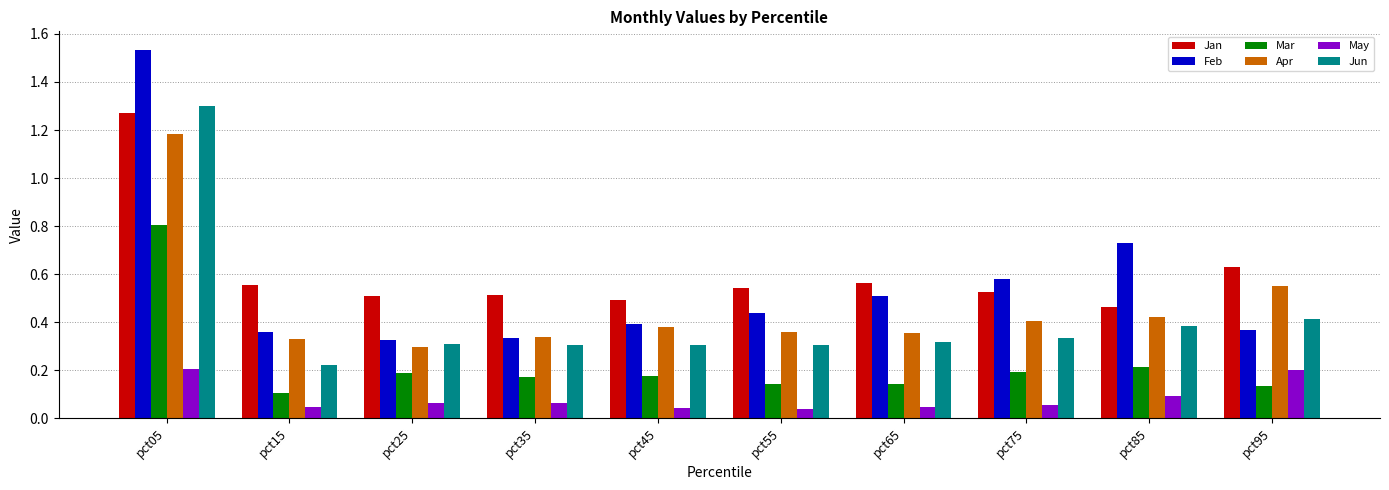

What is the difference between the maximum and second lowest values in the Jan series?

0.8